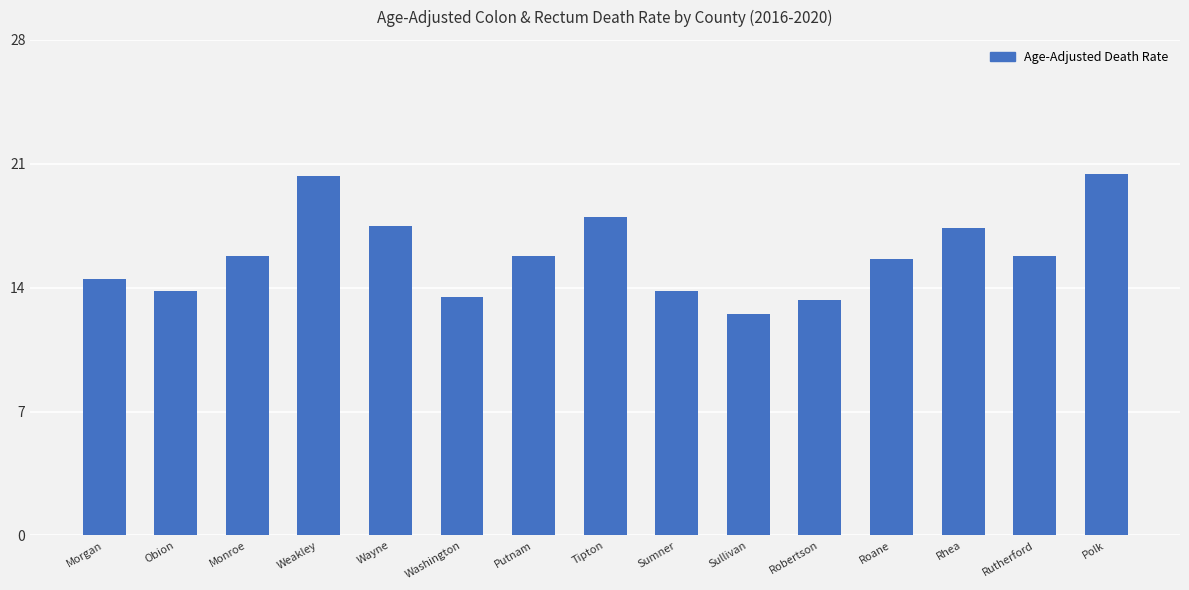

What is the change in value from Rhea to Polk?

+3.0